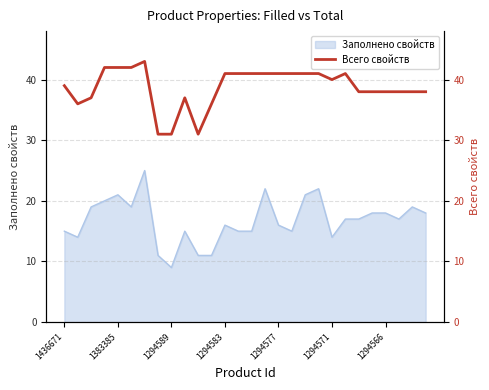

The Заполнено свойств series shows 15 at 1294589. True or false?

False